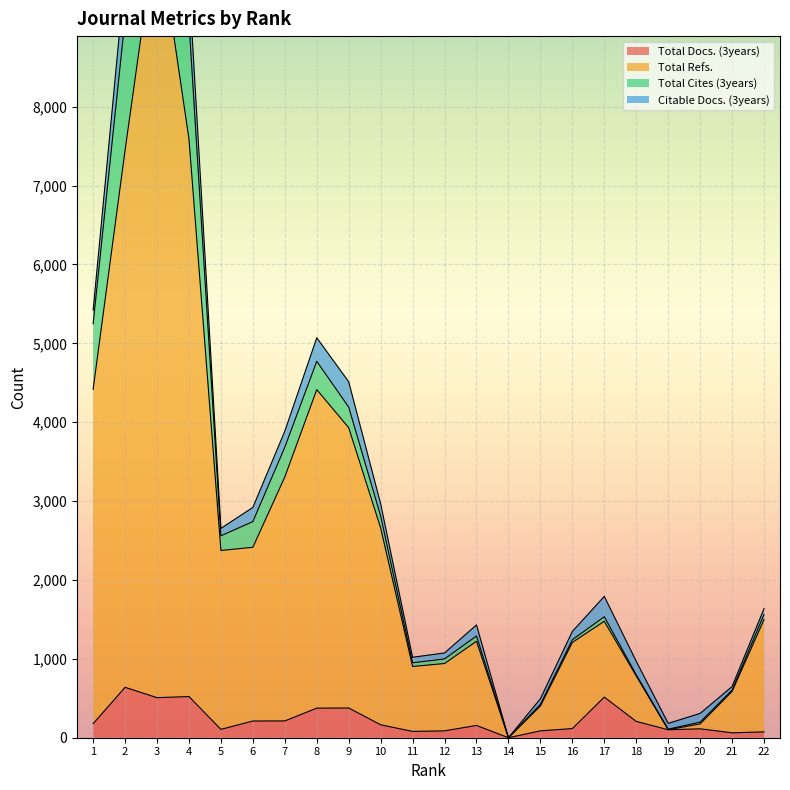

What is the difference between the maximum and minimum values in the Total Refs. series?

10340